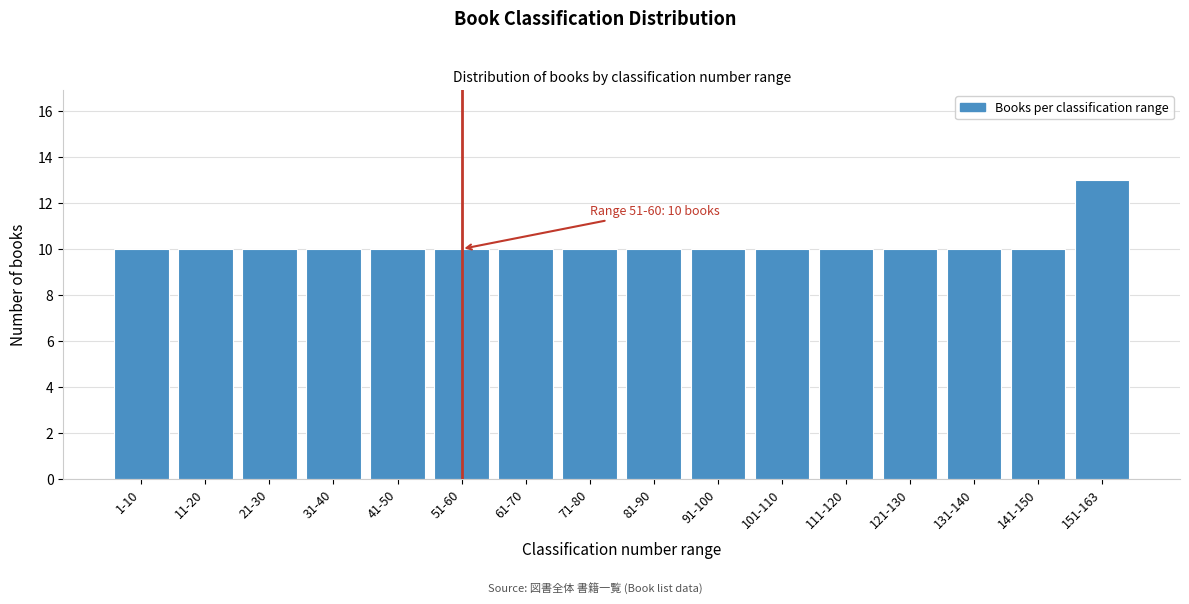

Reading right to left, extract all data points from this chart.

151-163=13	141-150=10	131-140=10	121-130=10	111-120=10	101-110=10	91-100=10	81-90=10	71-80=10	61-70=10	51-60=10	41-50=10	31-40=10	21-30=10	11-20=10	1-10=10